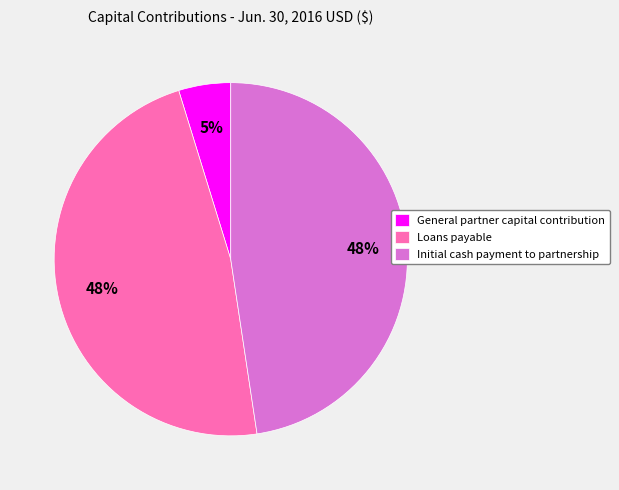

The Initial cash payment to partnership slice represents 37% of the pie. True or false?

False